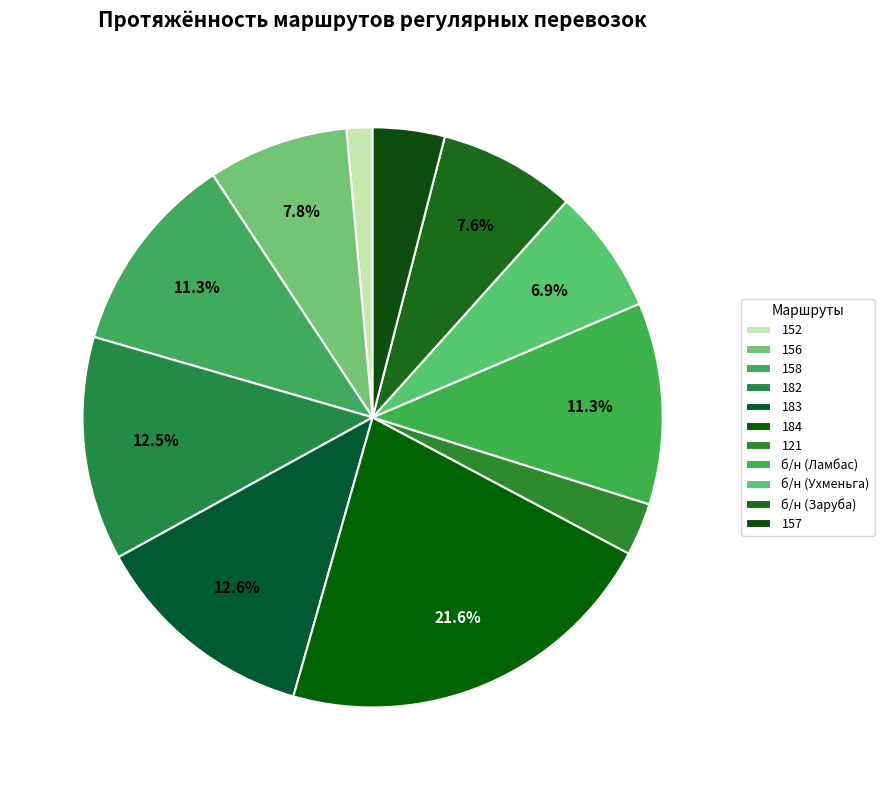

Do 158 and б/н (Ухменьга) together represent more than half of the pie?

No